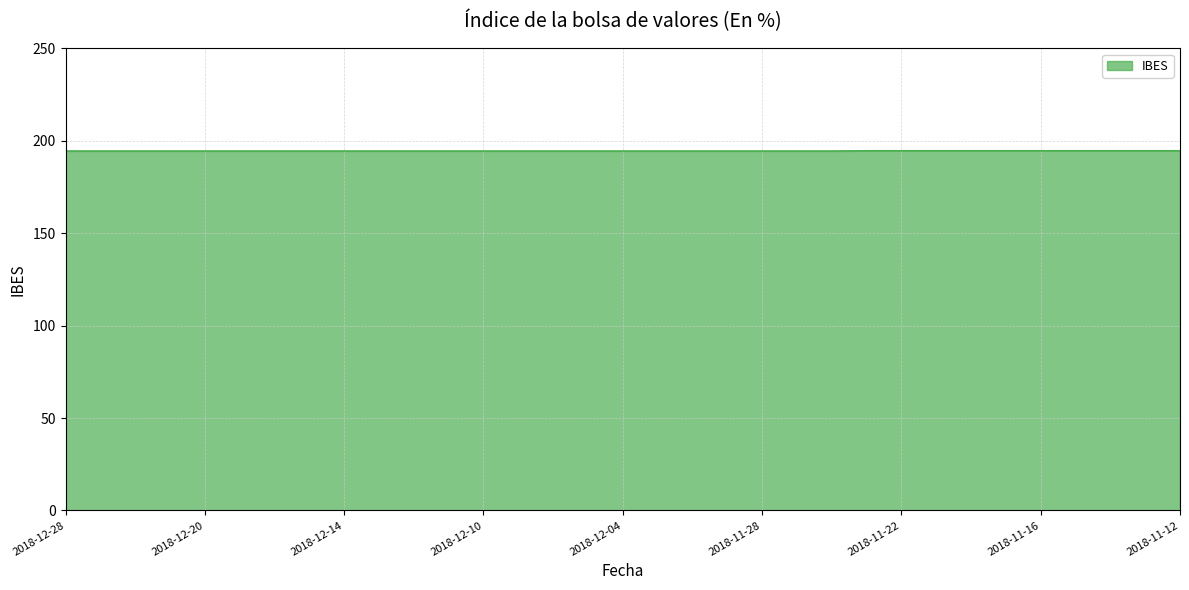

What is the greatest value displayed?

194.6